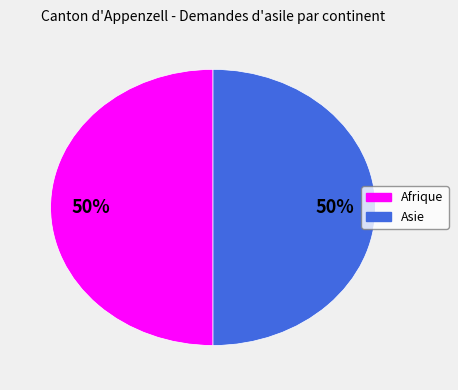

To the nearest percent, what is the average slice percentage?

50%